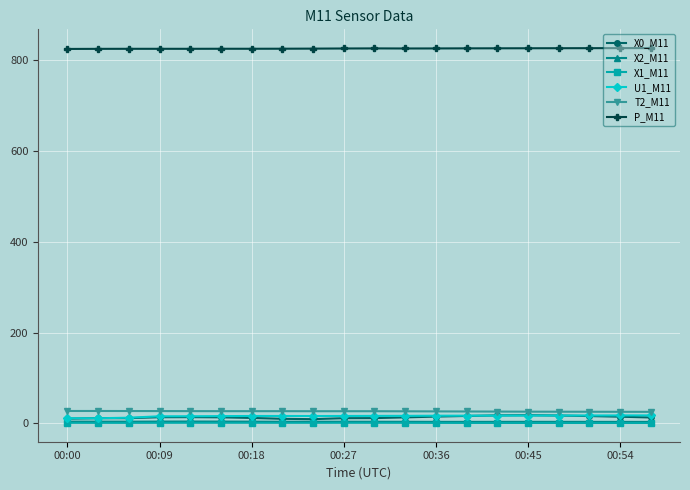

True or false: X1_M11 and P_M11 intersect in this chart.

False